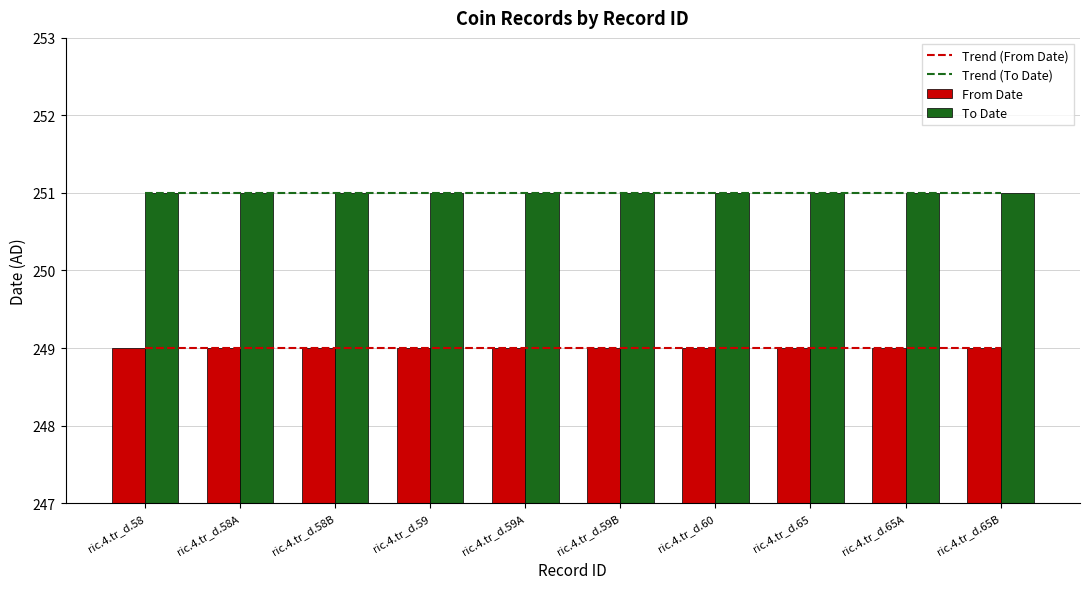

What is the approximate value of To Date at ric.4.tr_d.58B?

251